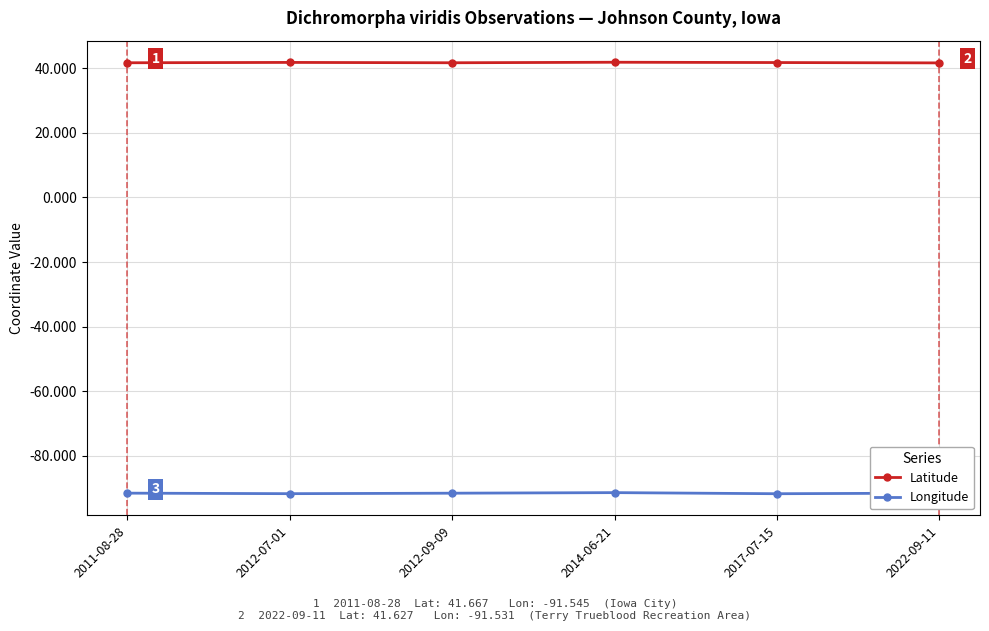

True or false: Latitude has more than 0 points higher than both neighbors.

True